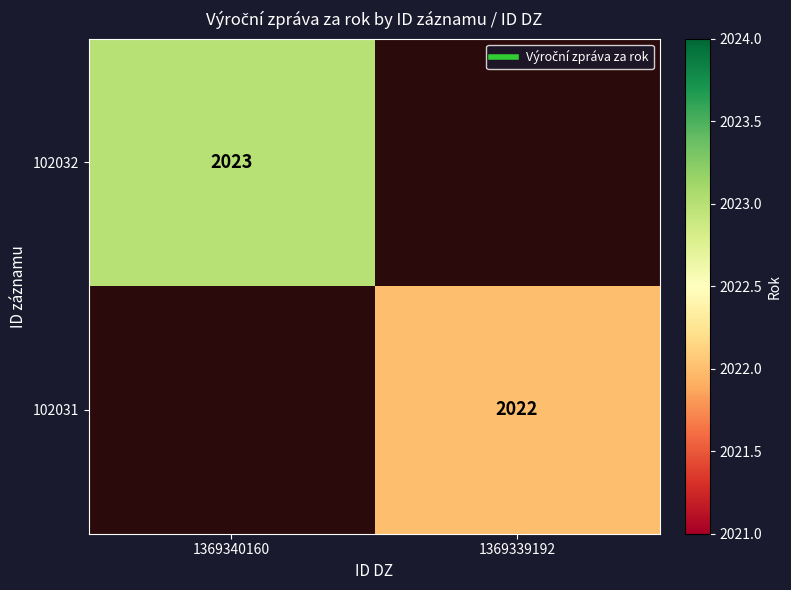

What is the greatest value displayed?

2023.0